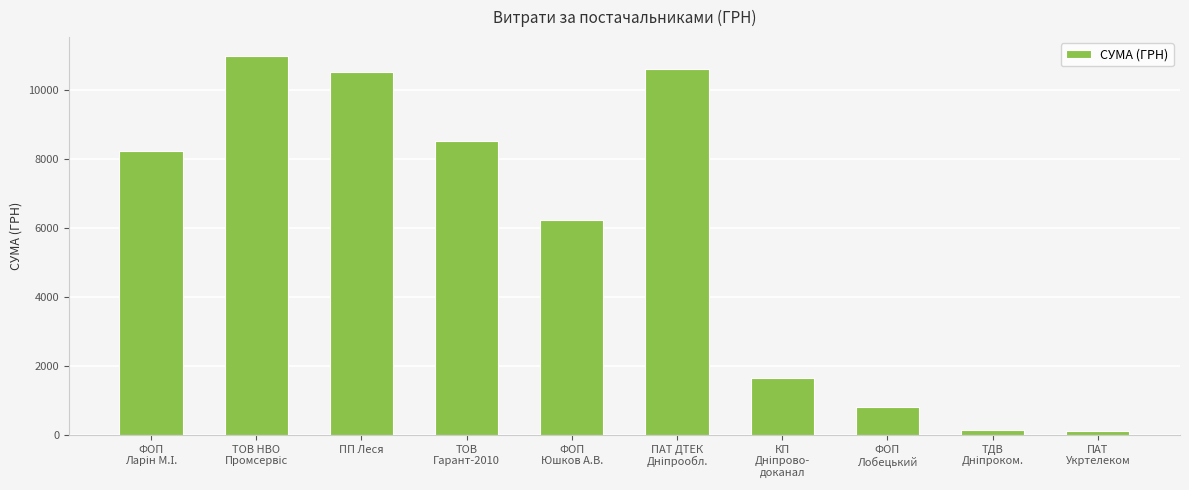

What is the sum of all values?

57769.6